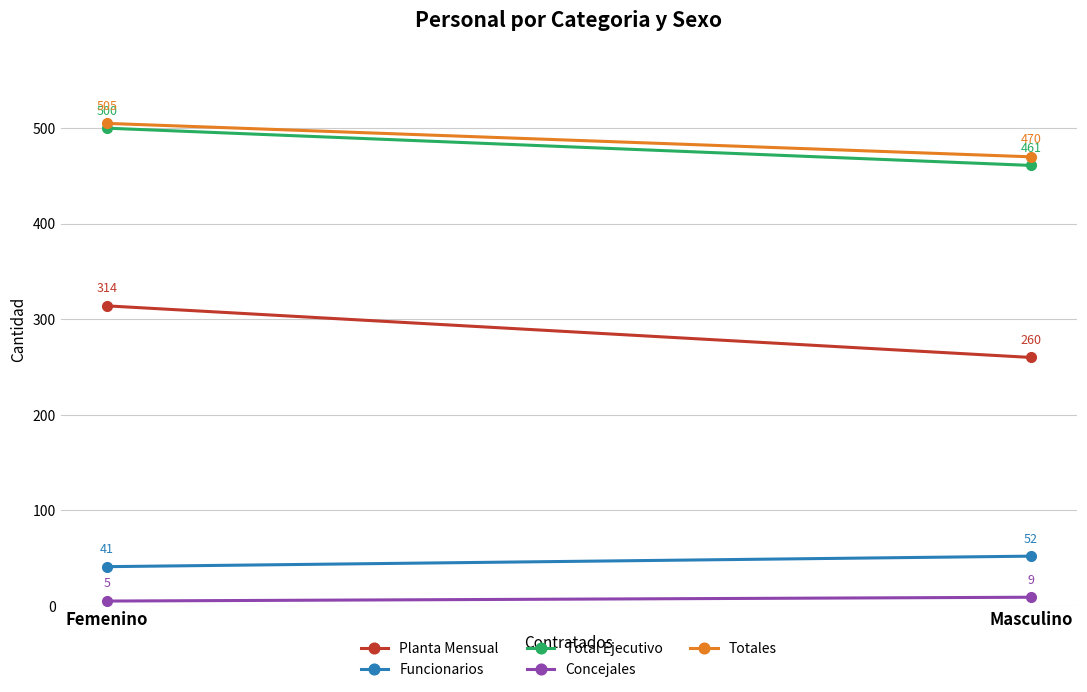

What is the value of the Concejales point at the 1st from the left?

5